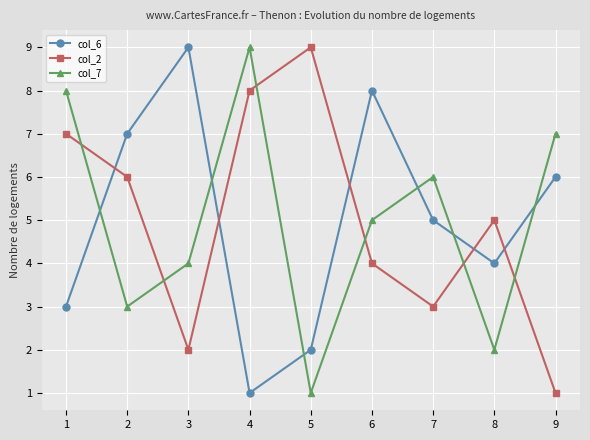

In col_2, how many points are lower than both neighbors (excluding endpoints)?

2